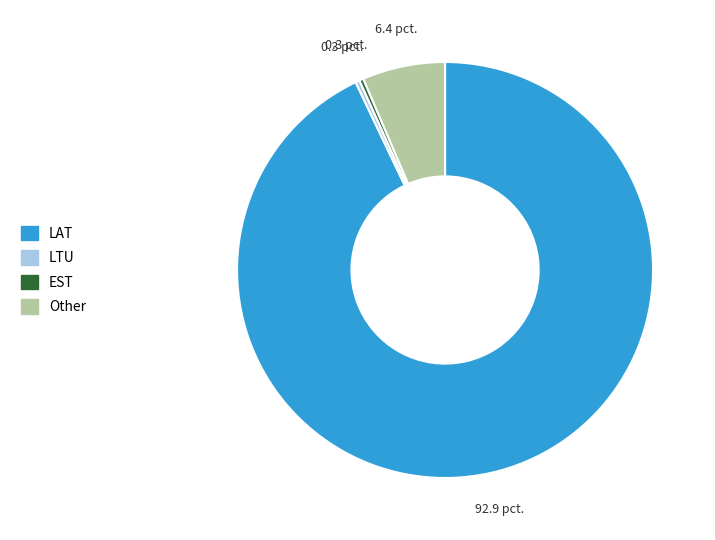

What is the ratio of the value at Other to the value at LTU?

20.0